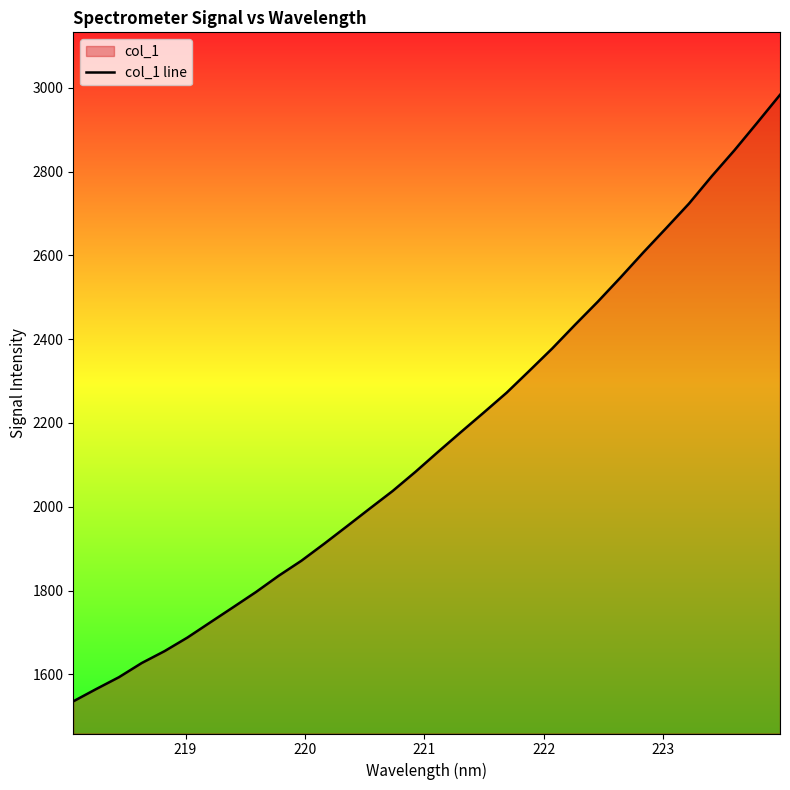

What is the maximum value shown in the chart?

2983.3